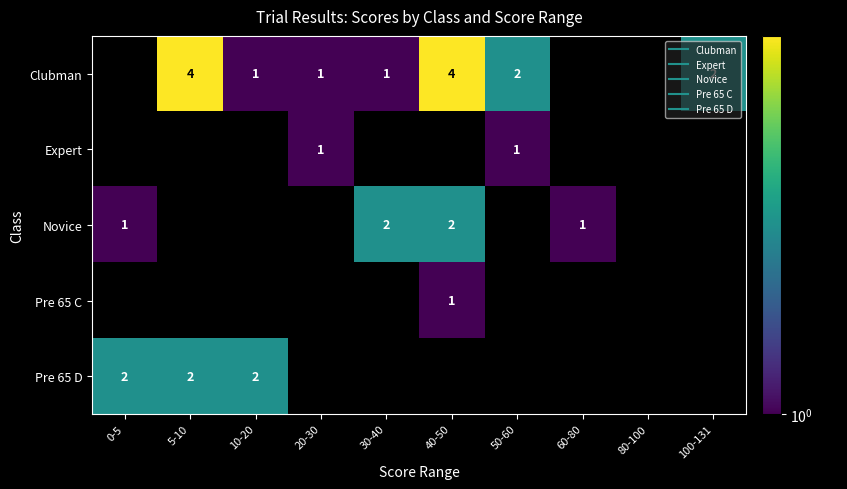

True or false: Pre 65 C has a value of 0 at 60-80.

False